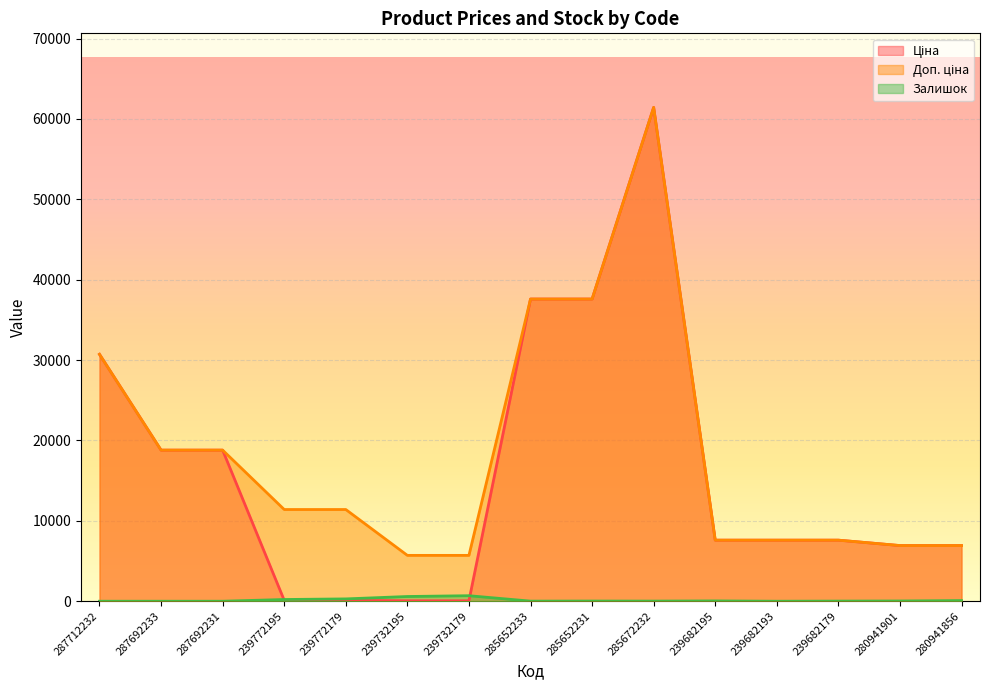

Rank the categories by Ціна value from lowest to highest.

239732195, 239732179, 239772195, 239772179, 280941901, 280941856, 239682195, 239682193, 239682179, 287692233, 287692231, 287712232, 285652233, 285652231, 285672232